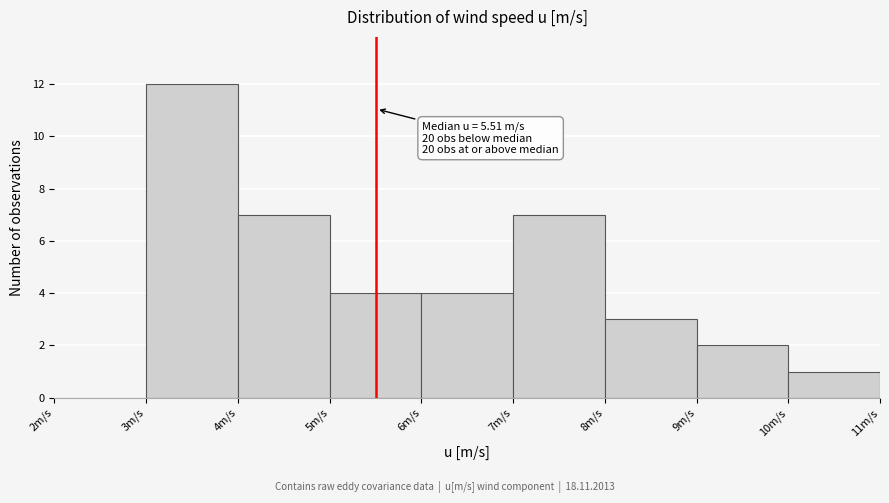

Which range on the x-axis has the tallest bar?

3 to 4